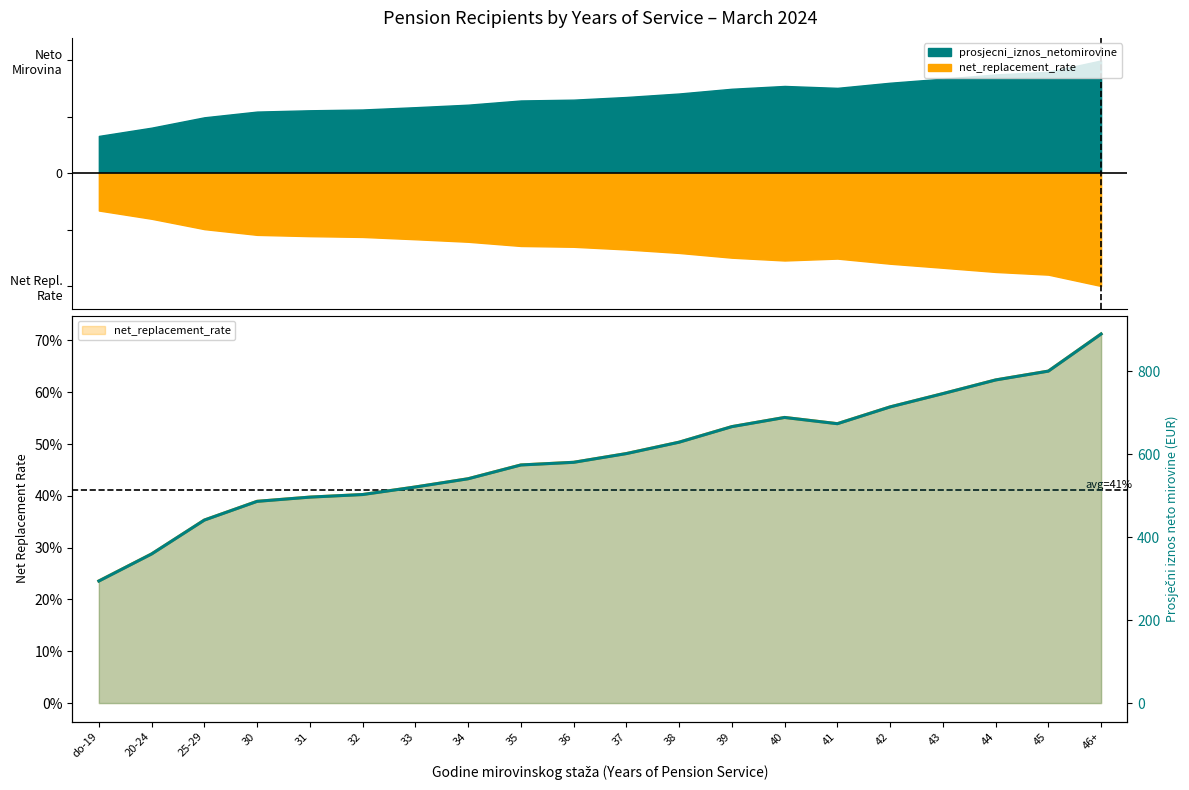

Is it true that net_replacement_rate equals 0.2 at 43?

False